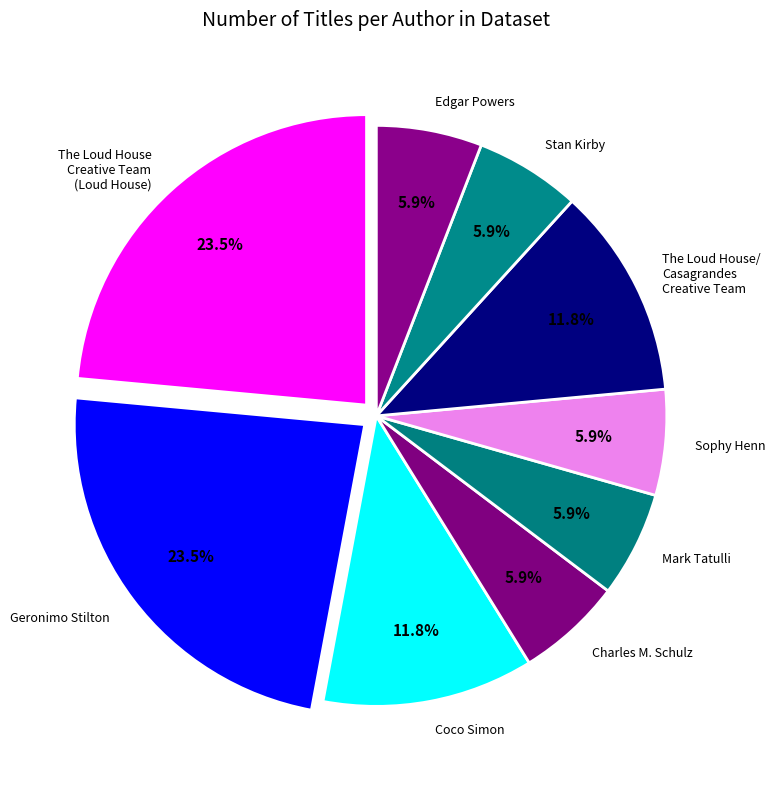

Combined, do The Loud House/ Casagrandes Creative Team and Coco Simon account for over 50%?

No